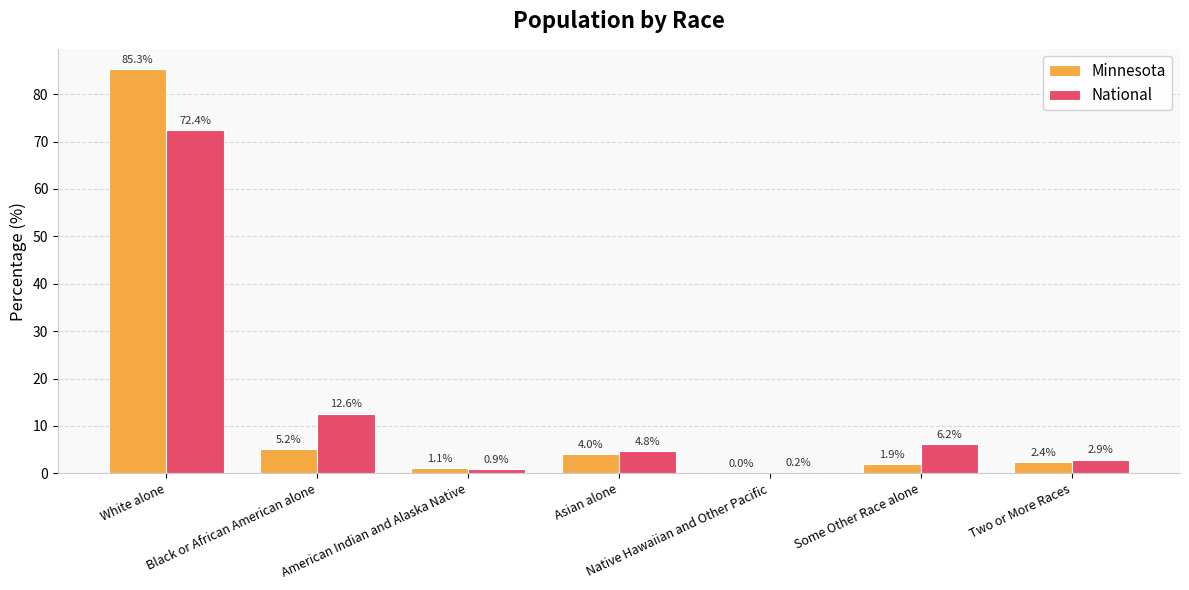

What is the maximum value for National?

72.4